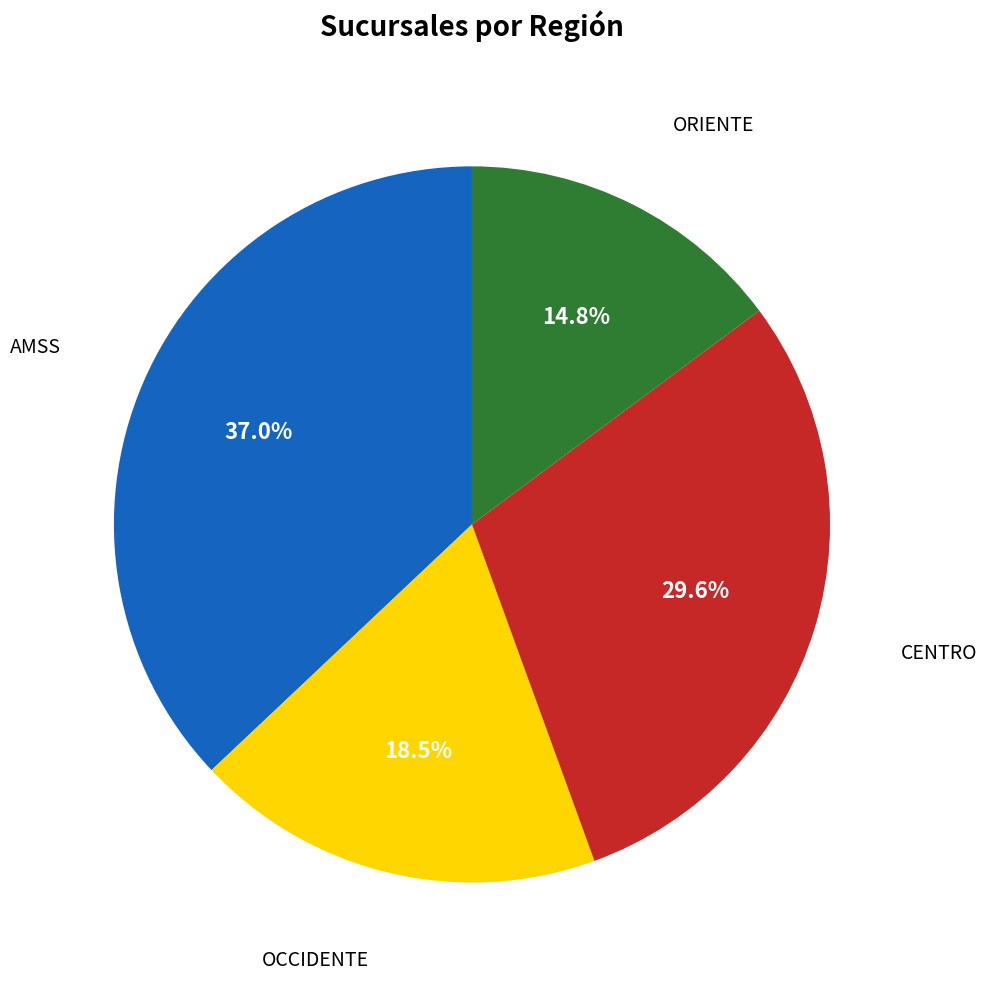

Which slice is the smallest?

ORIENTE